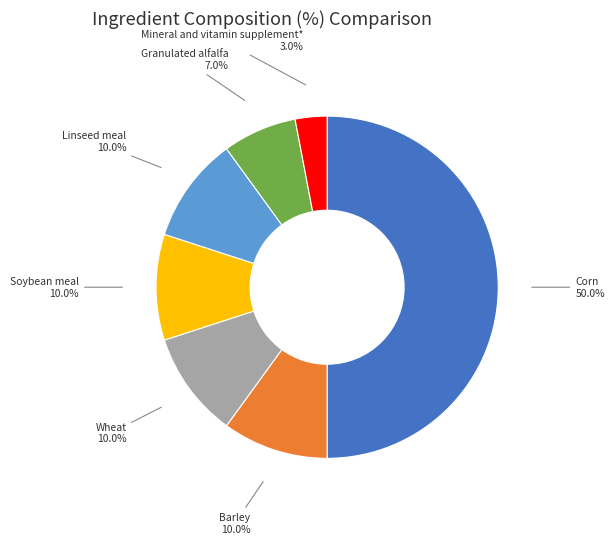

Does Wheat represent more than half of the total?

No